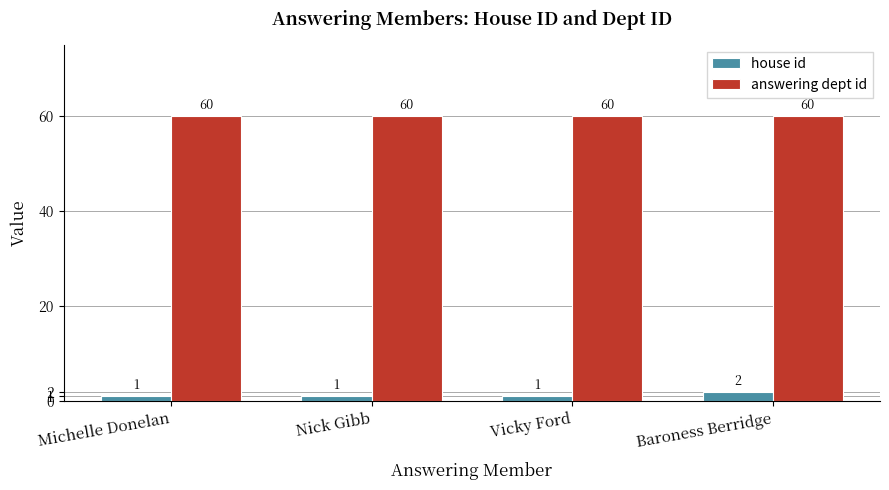

What is the lowest value of the answering dept id series?

60